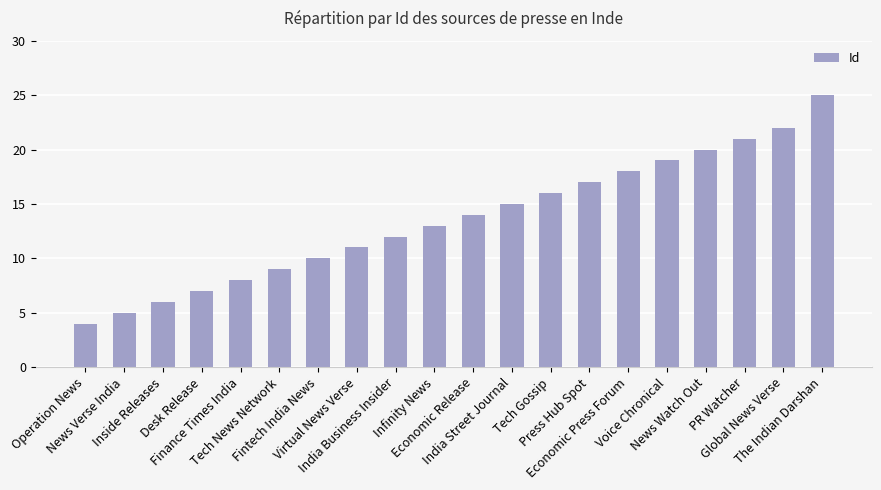

What is the label of the 12th bar from the left?

India Street Journal